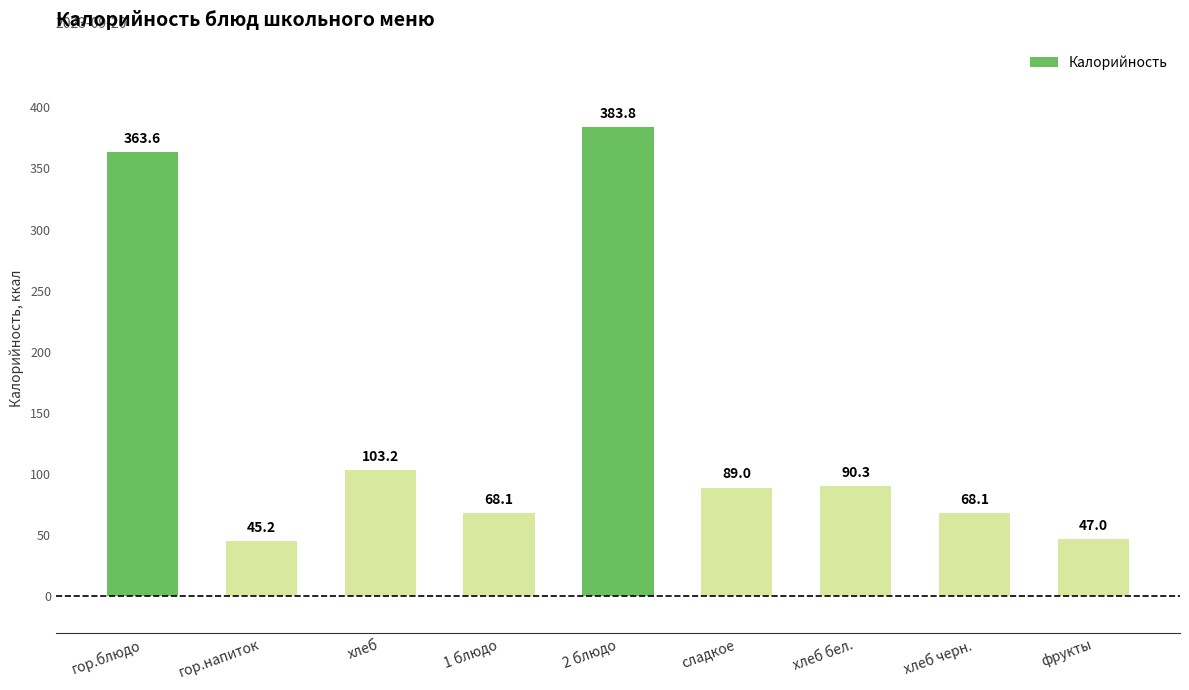

Approximately how many times larger is the value at хлеб compared to хлеб бел.?

1.1